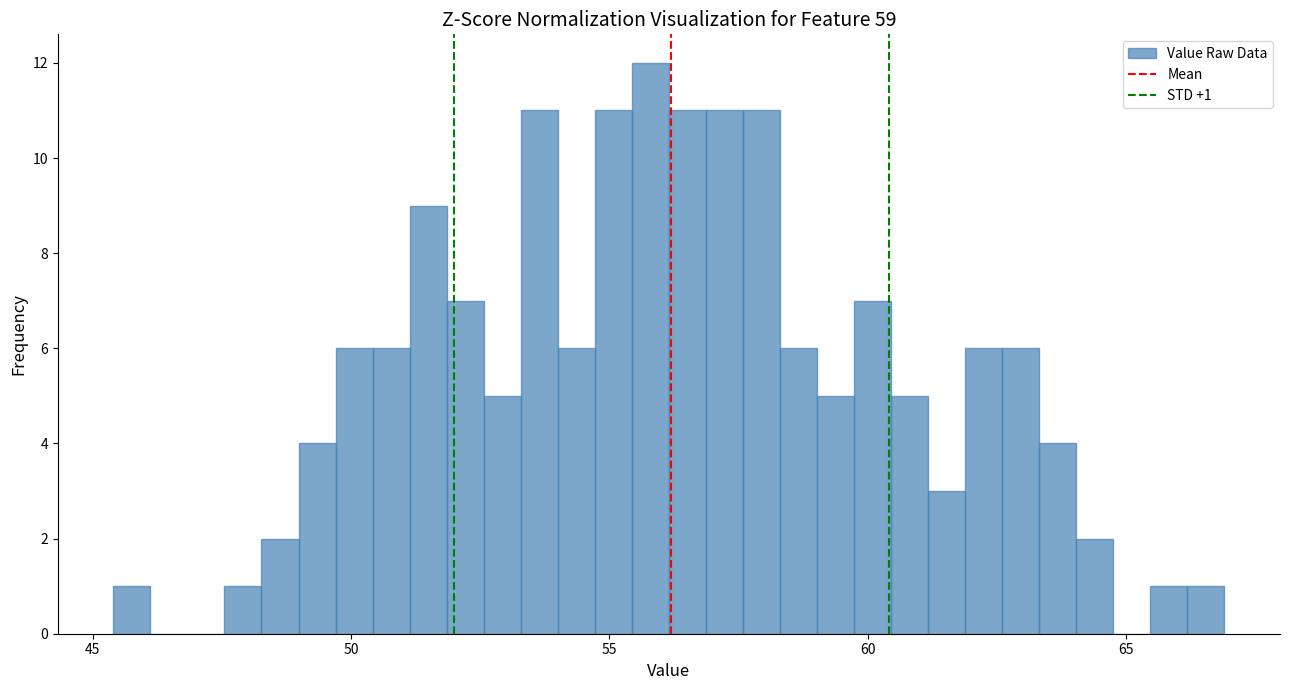

Read against the x-axis, roughly where is the centre of the tallest bar?

56.0